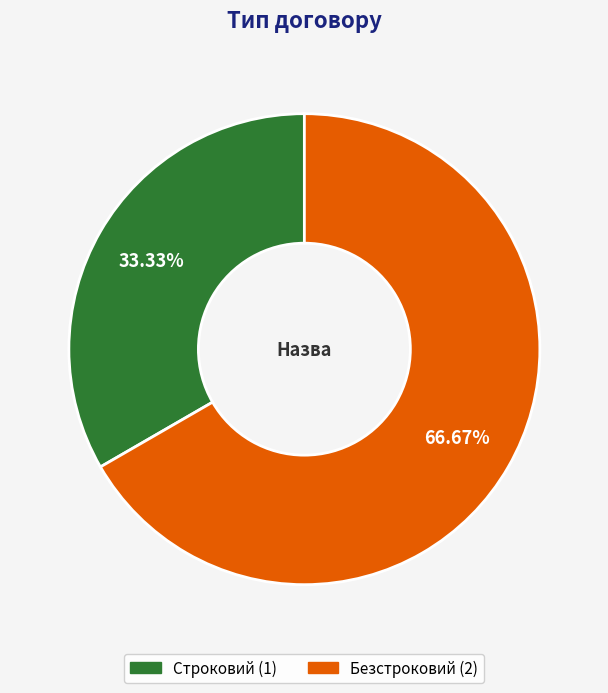

How many slices are in this pie chart?

2